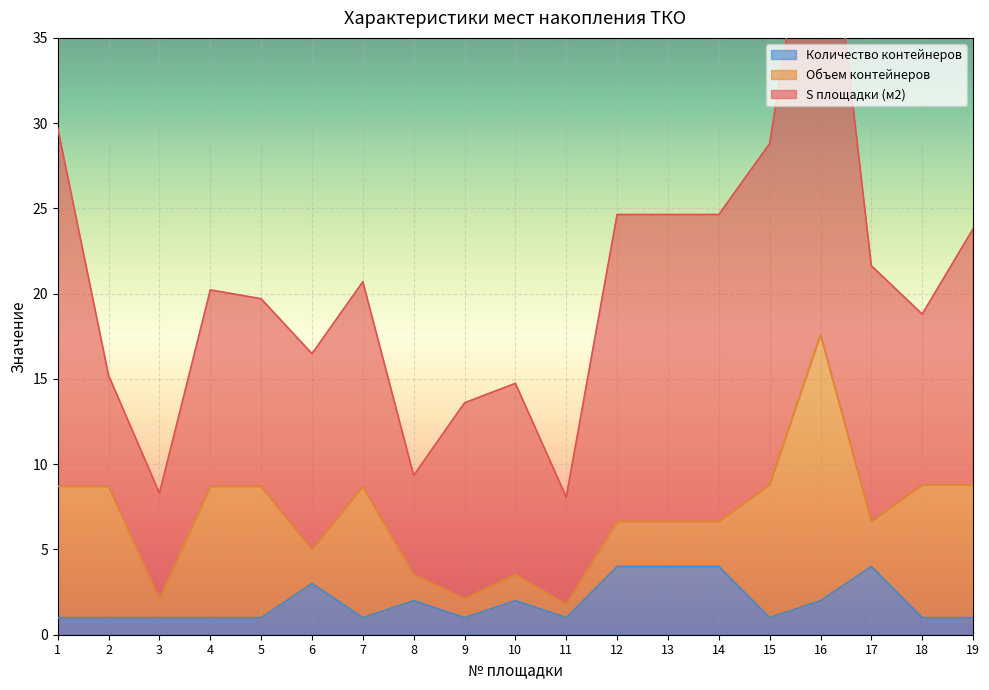

Where is the first local maximum for Объем контейнеров?

7